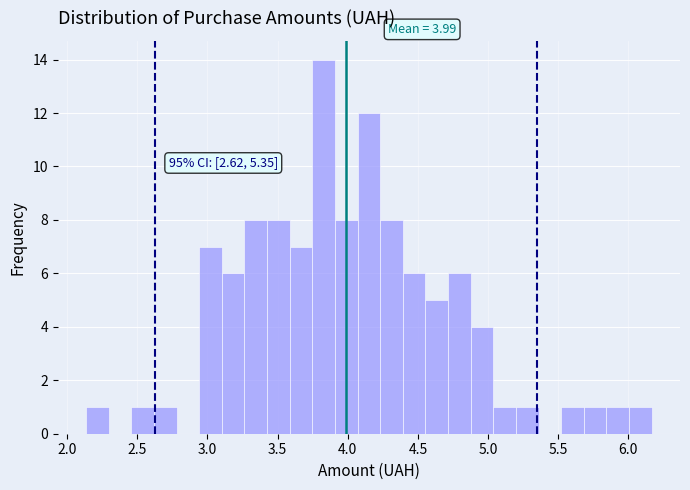

Around what value on the x-axis is the tallest bar? Give the approximate position of its centre, as read against the axis.

3.85